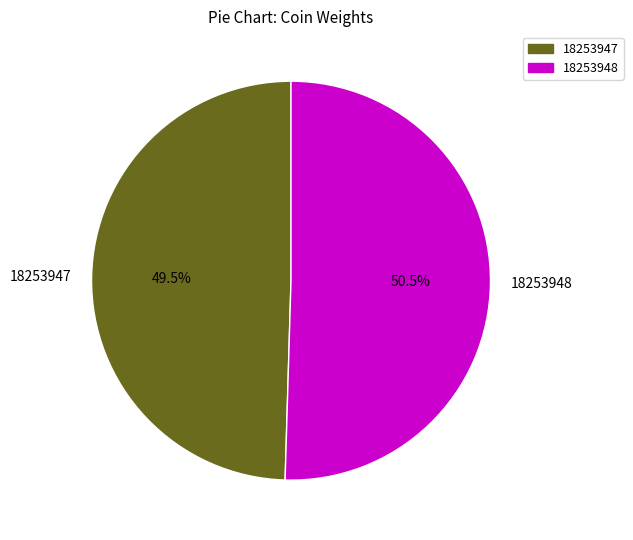

How many segments does this pie chart have?

2